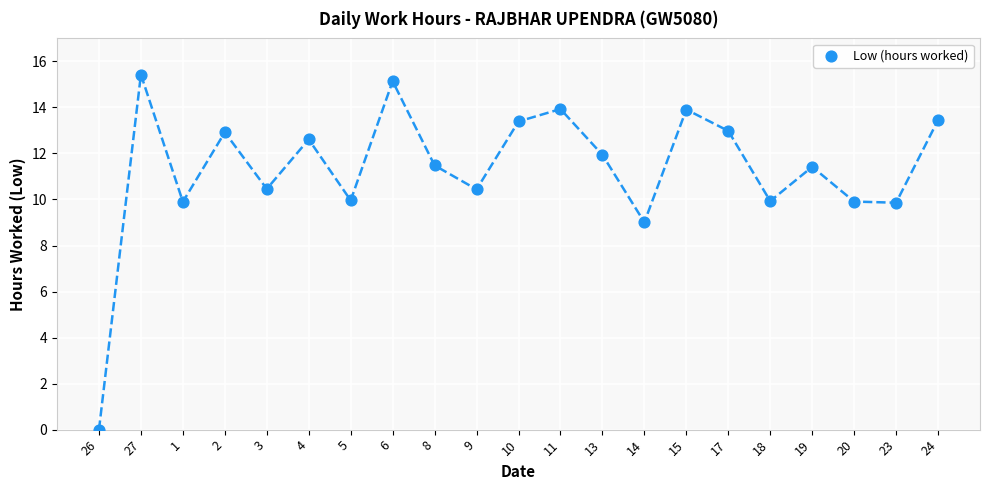

What Y value in the scatter plot is closest to 7?

9.0